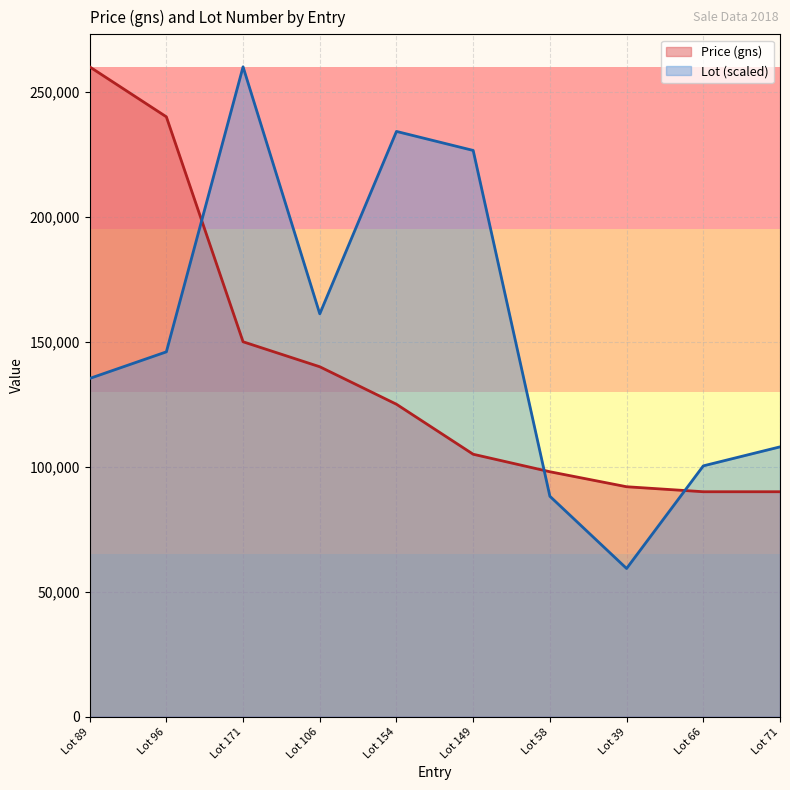

What are all the series names shown in the legend?

Price (gns), Lot (scaled)